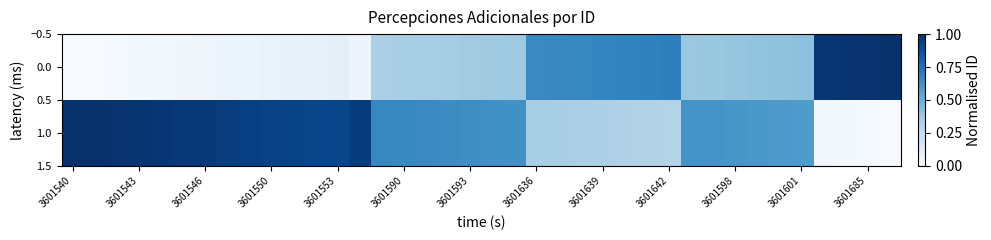

Rank the series by their average value, from lowest to highest.

0.0, 1.0